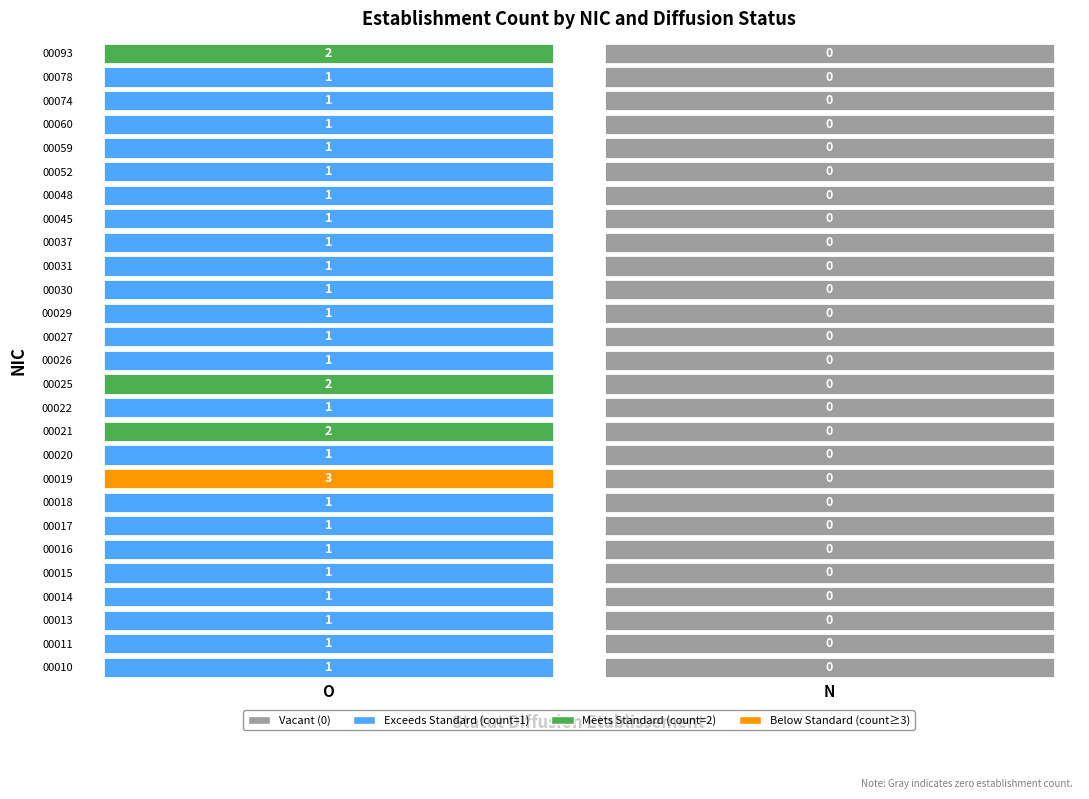

At N, list the series in order from largest to smallest.

00010, 00011, 00013, 00014, 00015, 00016, 00017, 00018, 00019, 00020, 00021, 00022, 00025, 00026, 00027, 00029, 00030, 00031, 00037, 00045, 00048, 00052, 00059, 00060, 00074, 00078, 00093